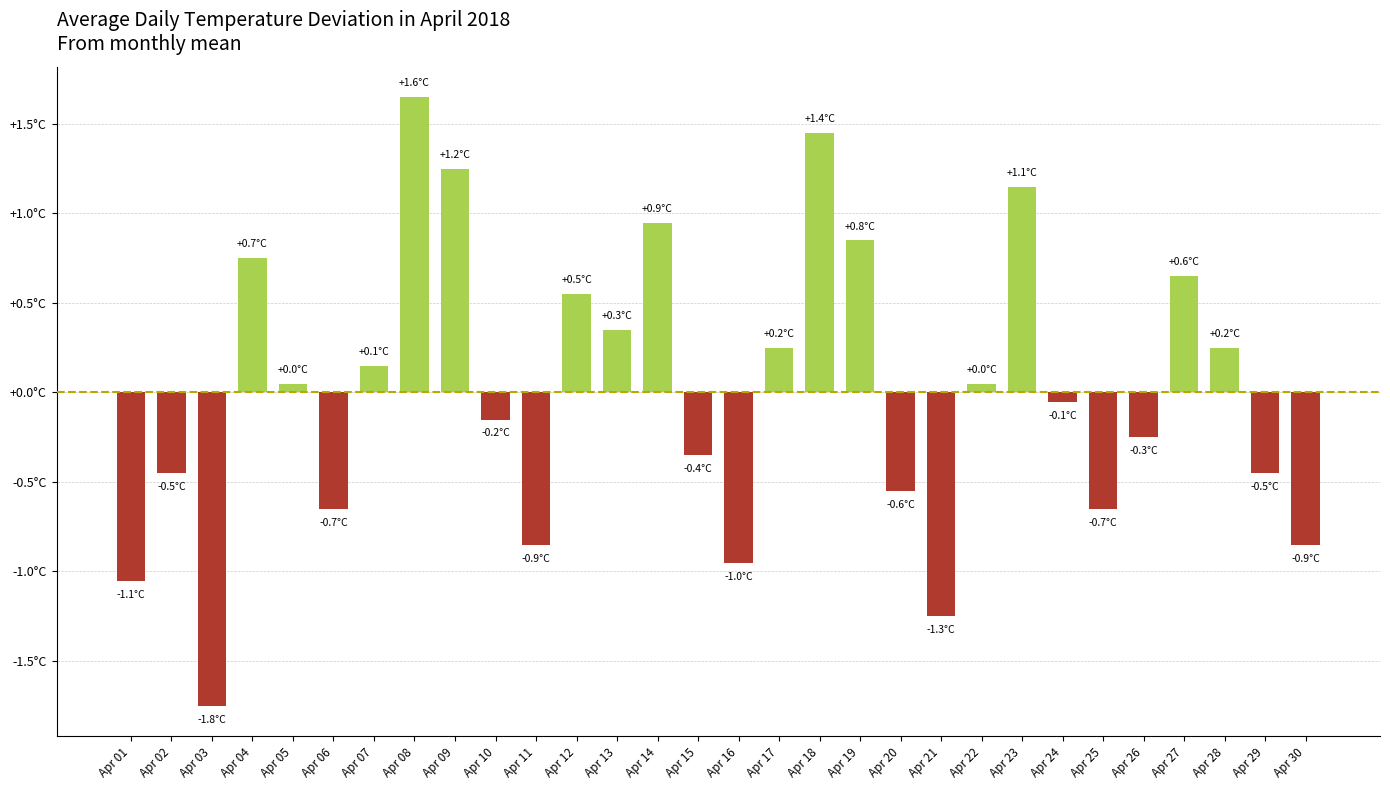

What is the smallest value displayed?

-1.8